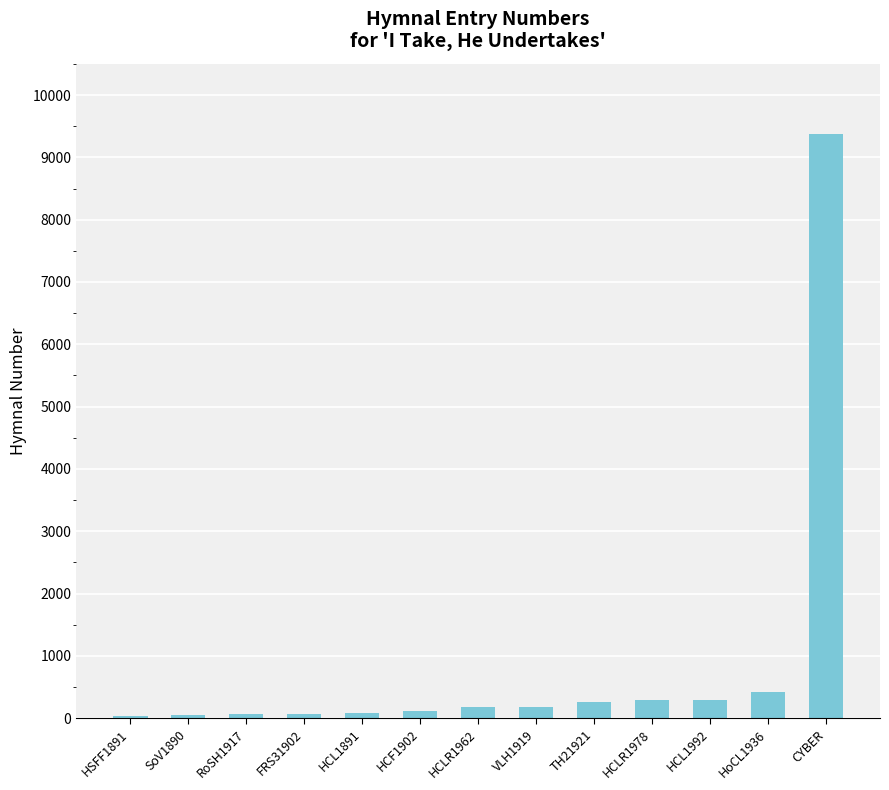

What is the difference between the maximum and minimum values?

9336